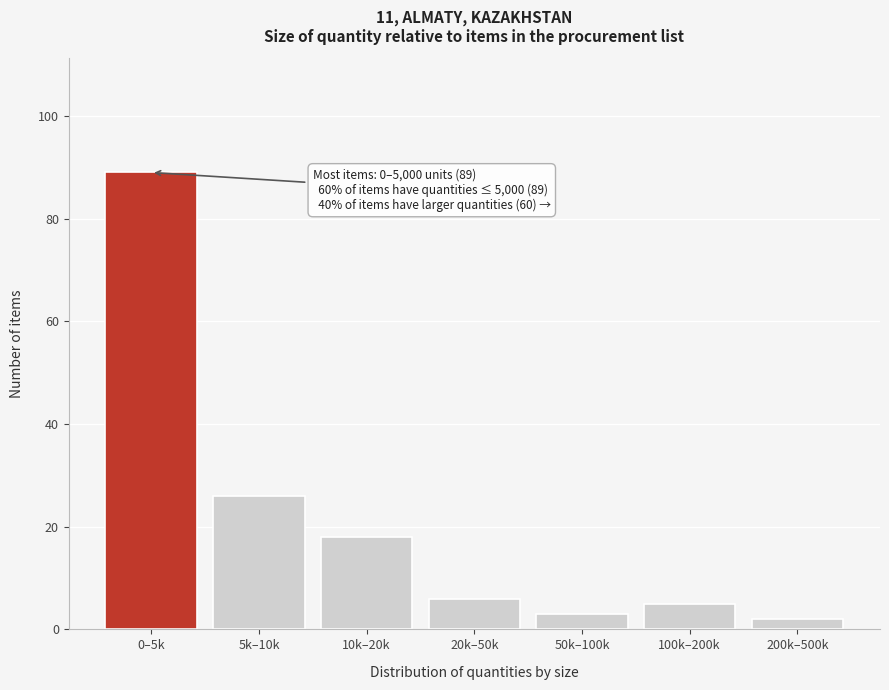

Reading left to right, extract all data points from this chart.

89	26	18	6	3	5	2